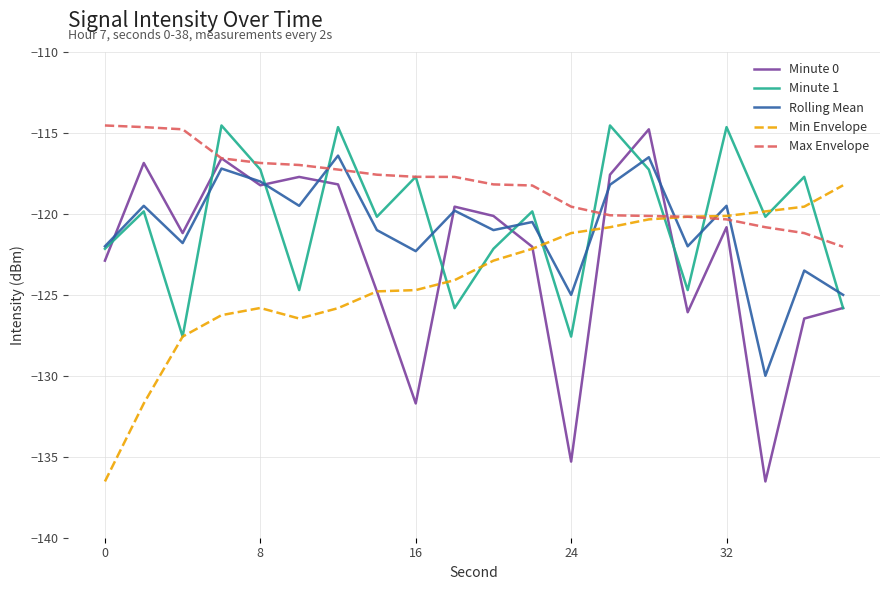

What is the sum of all Minute 1 values?

-2408.9